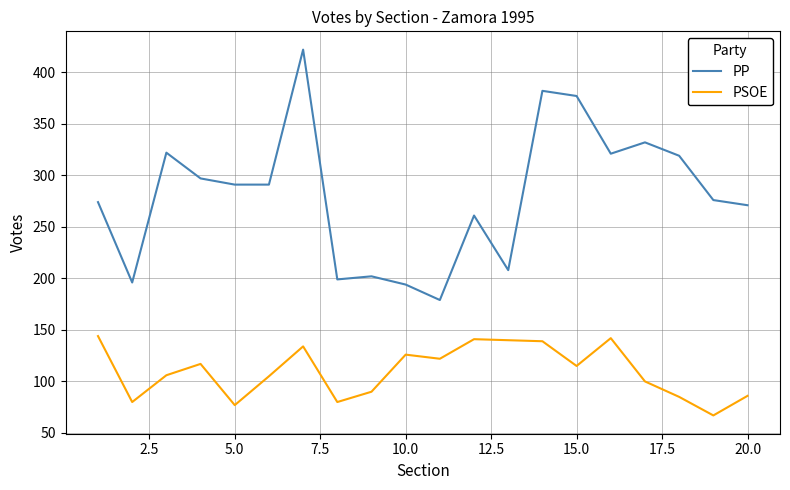

Rank the series by their average value, from highest to lowest.

PP, PSOE